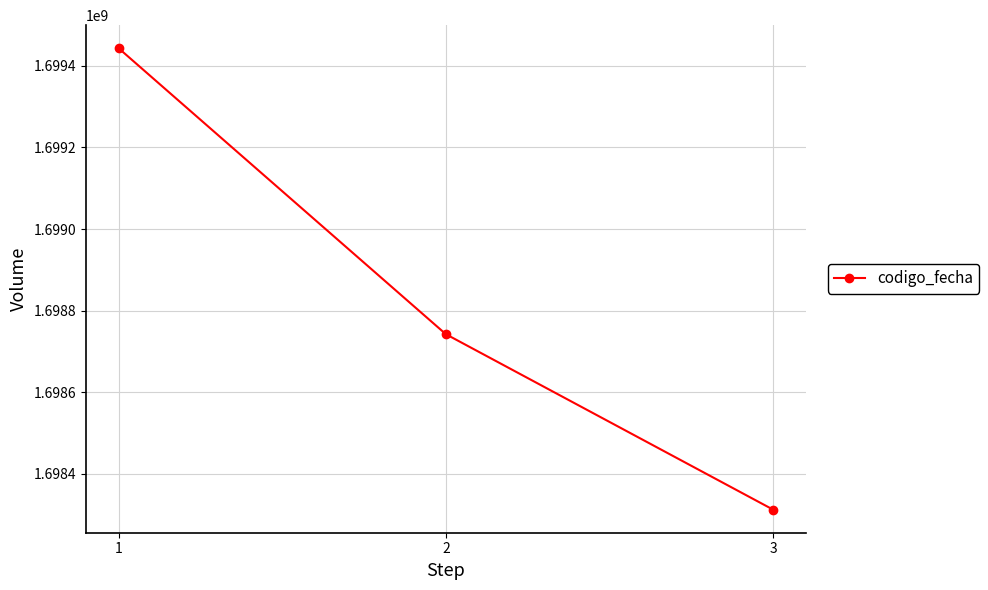

How many series are shown in this chart?

1